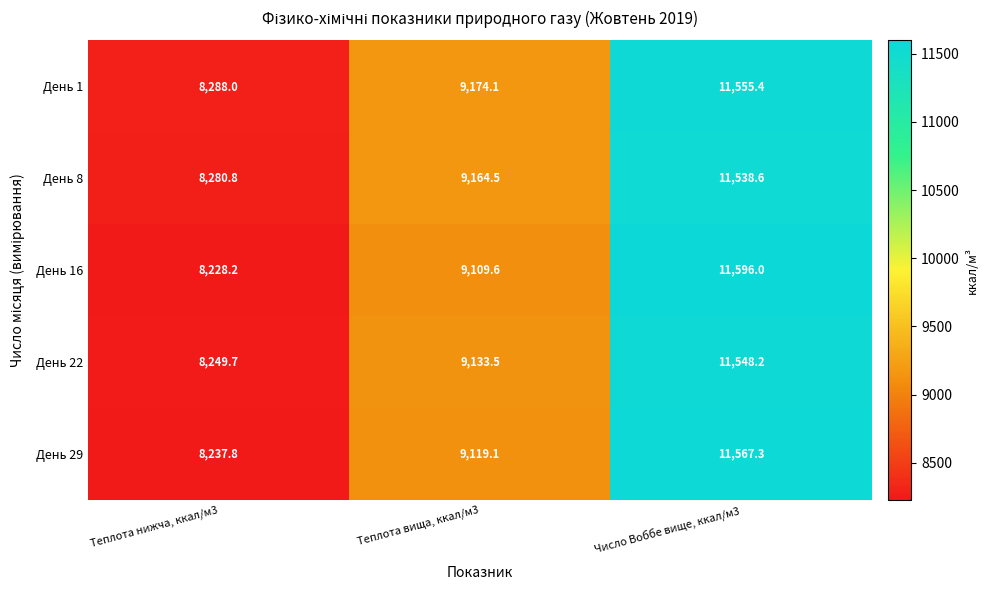

Which series has the widest spread of values?

День 16